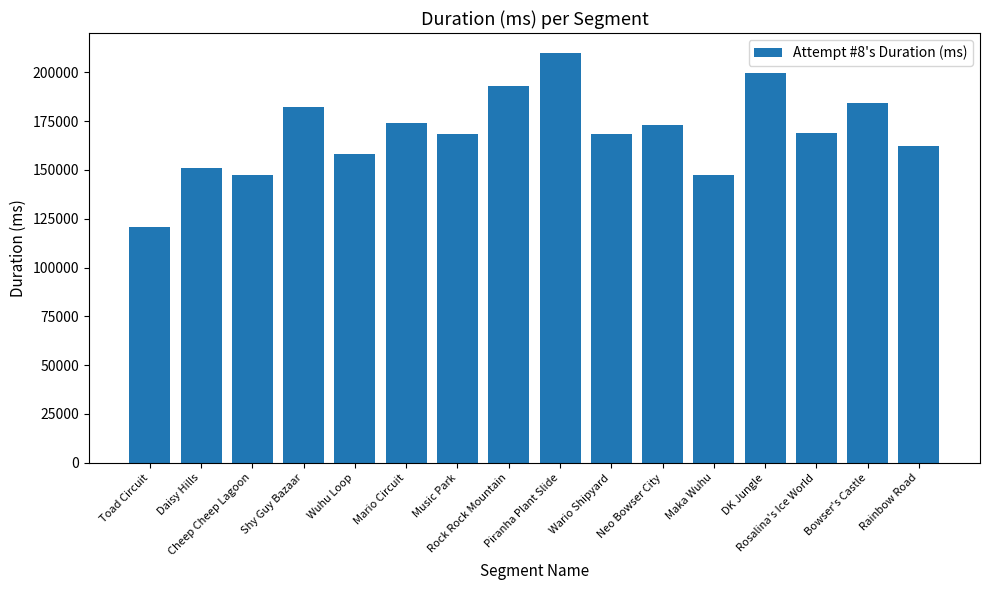

What position from the right is Shy Guy Bazaar?

13